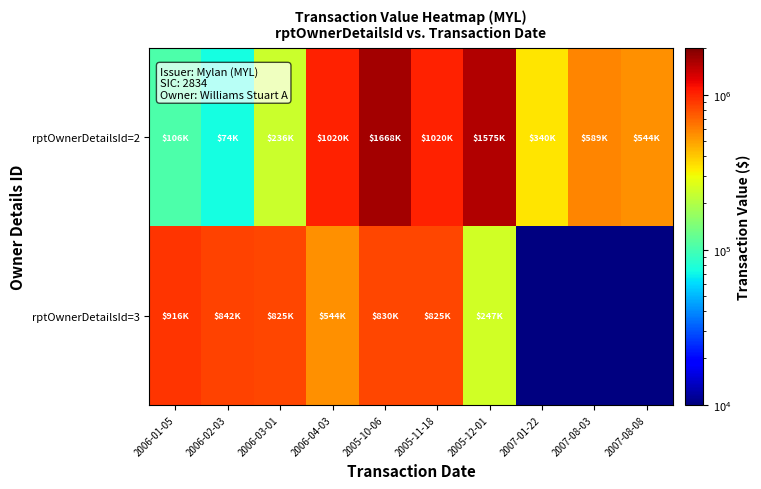

What is the smallest value displayed?

74335.0